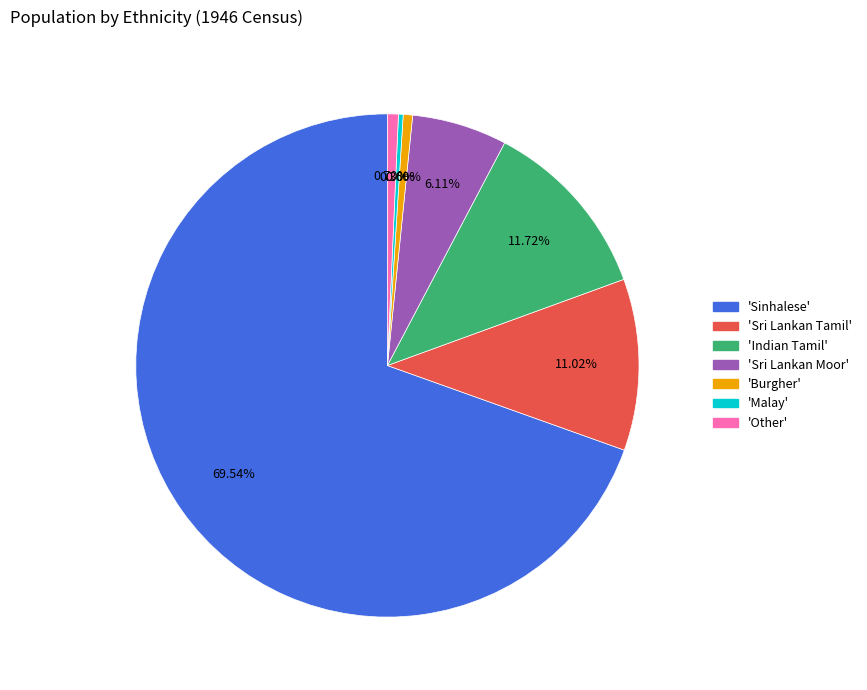

Is there any slice that represents more than half of the pie?

Yes